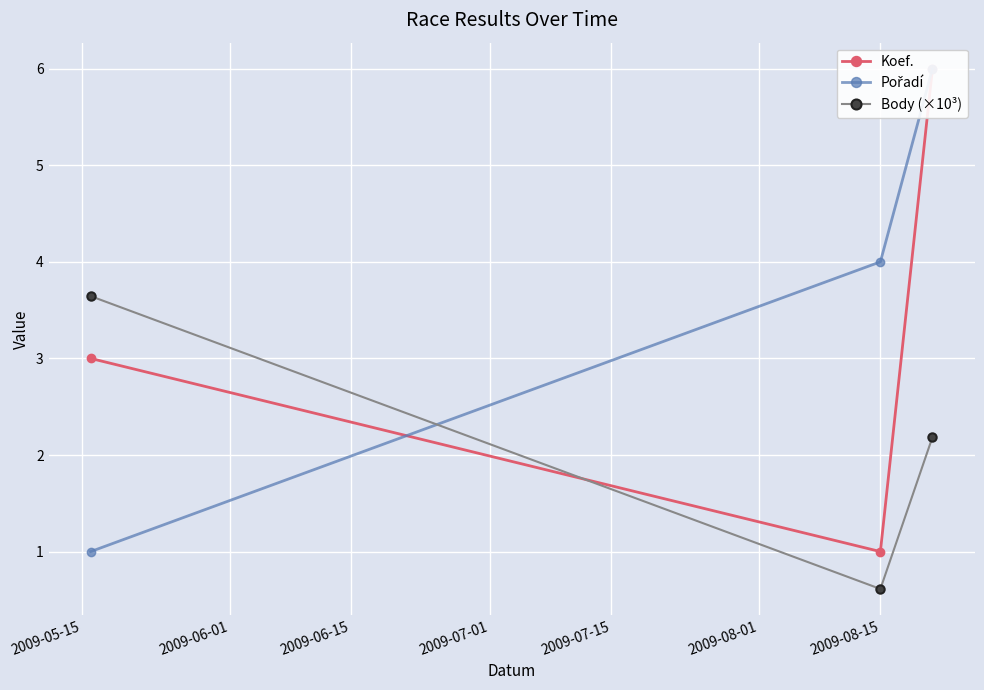

What is the value of the Body (×10³) point at the 1st from the left?

3.6